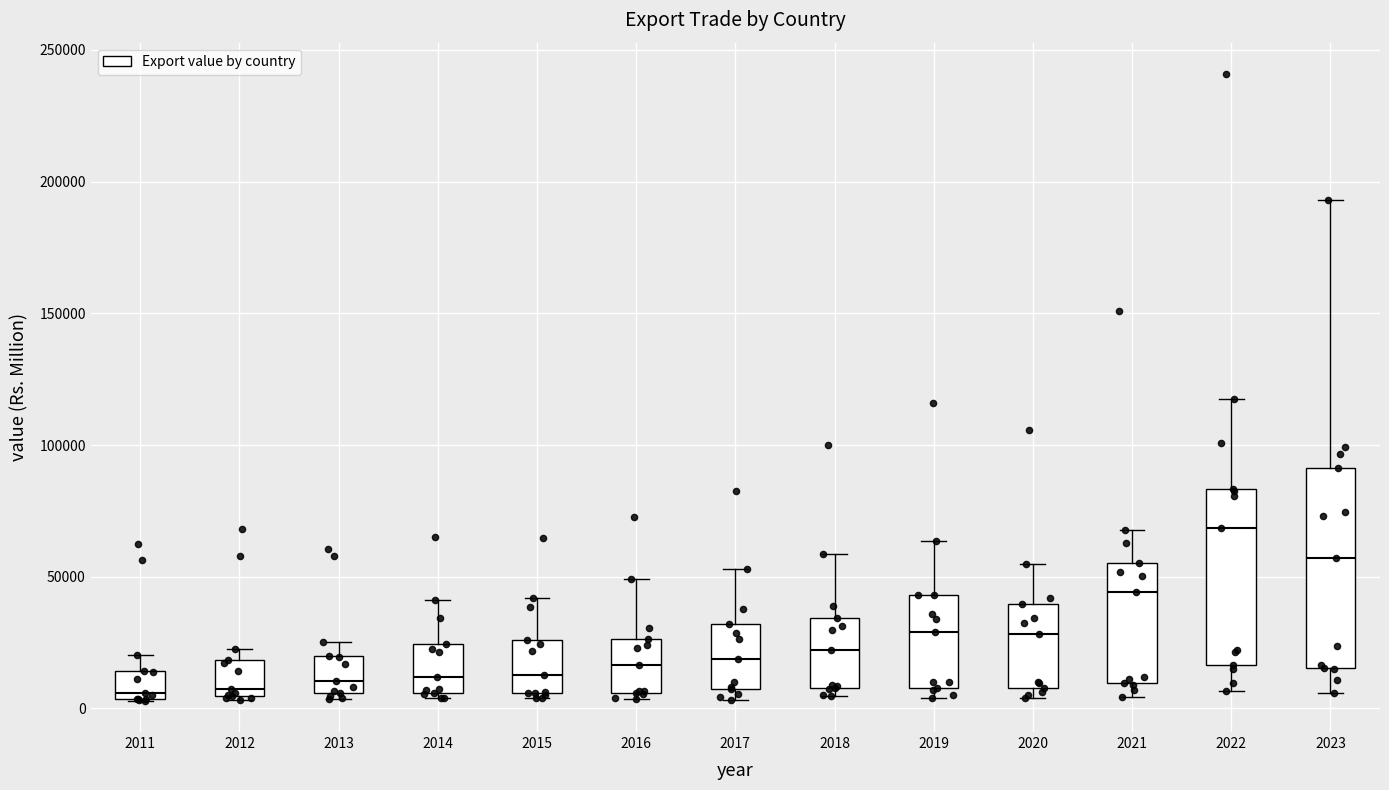

Reading left to right, transcribe this box plot: for each box, give where its median line is, the range the box spans, and where its two whiskers end, as read against the y-axis. The values are not printed on the chart, so give them approximately, as read against the axis.

2011: median 5000 (just above the box's lower edge), box 5000 to 15000, whiskers 5000 to 20000
2012: median 5000 (just above the box's lower edge), box 5000 to 20000, whiskers 5000 to 25000
2013: median 10000, box 5000 to 20000, whiskers 5000 (just below the box's lower edge) to 25000
2014: median 10000, box 5000 to 25000, whiskers 5000 (just below the box's lower edge) to 40000
2015: median 15000, box 5000 to 25000, whiskers 5000 (just below the box's lower edge) to 40000
2016: median 15000, box 5000 to 25000, whiskers 5000 (just below the box's lower edge) to 50000
2017: median 20000, box 10000 to 30000, whiskers 5000 to 55000
2018: median 20000, box 10000 to 35000, whiskers 5000 to 60000
2019: median 30000, box 10000 to 45000, whiskers 5000 to 65000
2020: median 30000, box 10000 to 40000, whiskers 5000 to 55000
2021: median 45000, box 10000 to 55000, whiskers 5000 to 70000
2022: median 70000, box 15000 to 85000, whiskers 5000 to 115000
2023: median 55000, box 15000 to 90000, whiskers 5000 to 195000